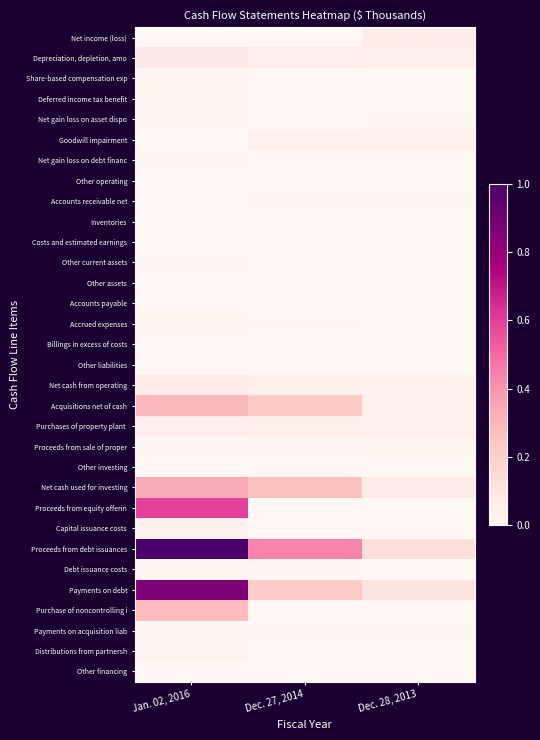

At Dec. 27, 2014, list the series in order from largest to smallest.

Proceeds from debt issuances, Net cash used for investing, Acquisitions net of cash, Payments on debt, Depreciation, depletion, amo, Net cash from operating, Purchases of property plant, Goodwill impairment, Proceeds from sale of proper, Accrued expenses, Payments on acquisition liab, Accounts receivable net, Debt issuance costs, Net gain loss on asset dispo, Accounts payable, Other liabilities, Net income (loss), Deferred income tax benefit, Other assets, Other current assets, Inventories, Share-based compensation exp, Costs and estimated earnings, Other operating, Other investing, Billings in excess of costs, Other financing, Net gain loss on debt financ, Proceeds from equity offerin, Capital issuance costs, Purchase of noncontrolling i, Distributions from partnersh